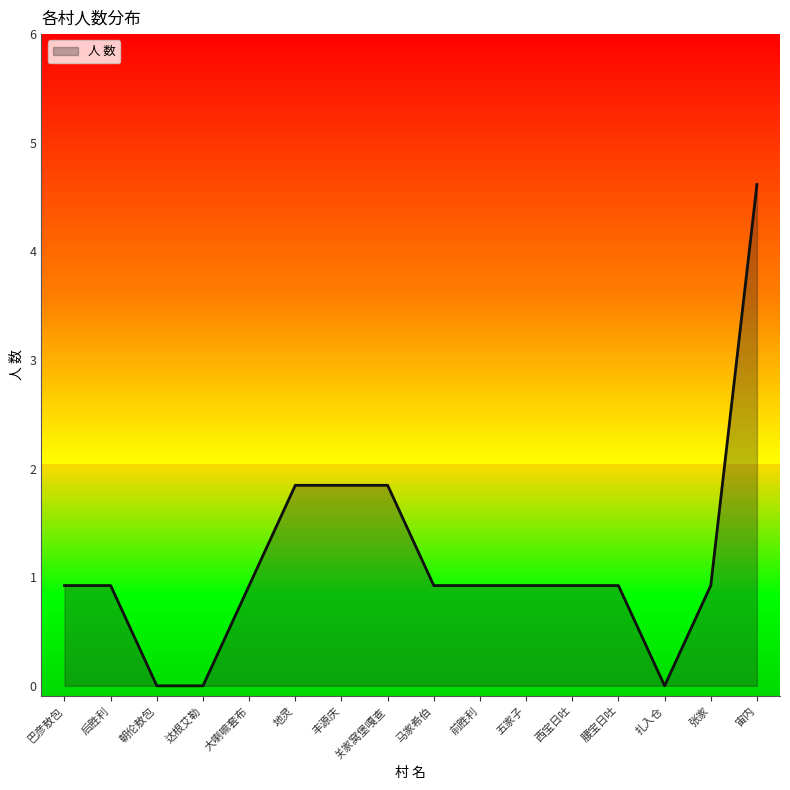

Reading right to left, list all the values displayed in this chart.

宙内=5	张家=1	扎入仓=0	腰宝日吐=1	西宝日吐=1	五家子=1	前胜利=1	马家希伯=1	关家窝堡嘎查=2	丰源庆=2	地灵=2	大喇嘛套布=1	达根艾勒=0	朝伦敖包=0	后胜利=1	巴彦敖包=1